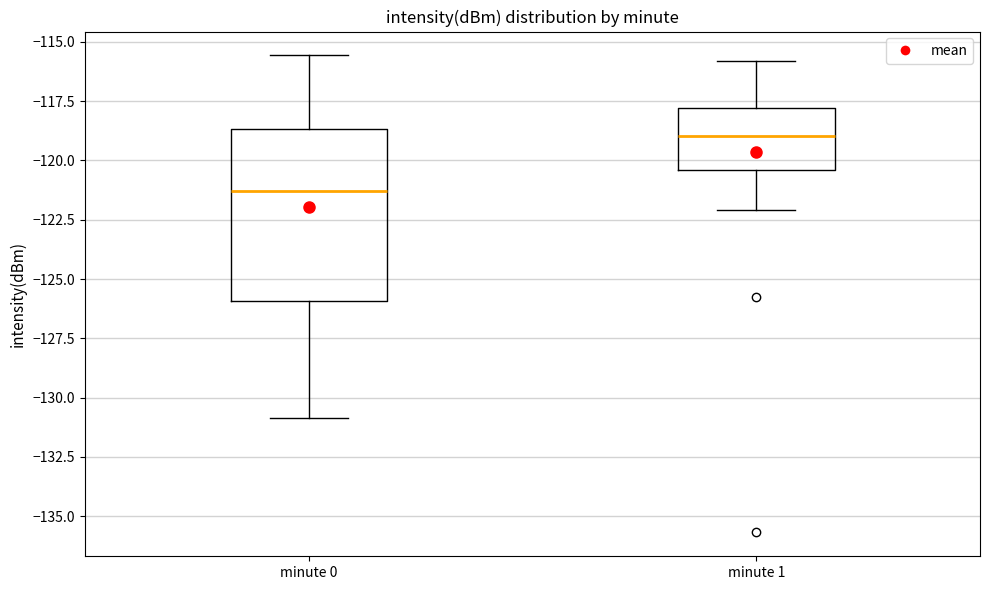

Where does the upper whisker of the box for minute 1 end on the y-axis? The values are not printed on the chart, so give them approximately, as read against the axis.

-116.0